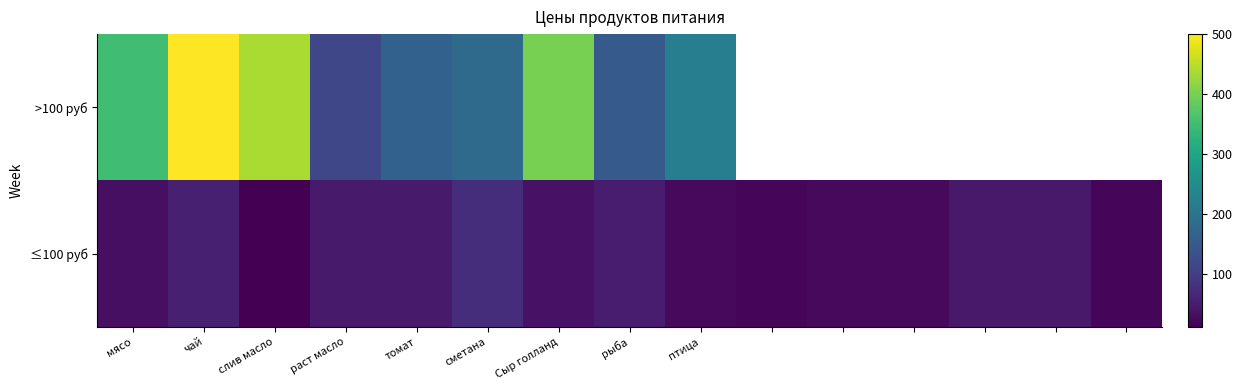

True or false: >100 руб has a value of 184.0 at Сыр голланд.

False